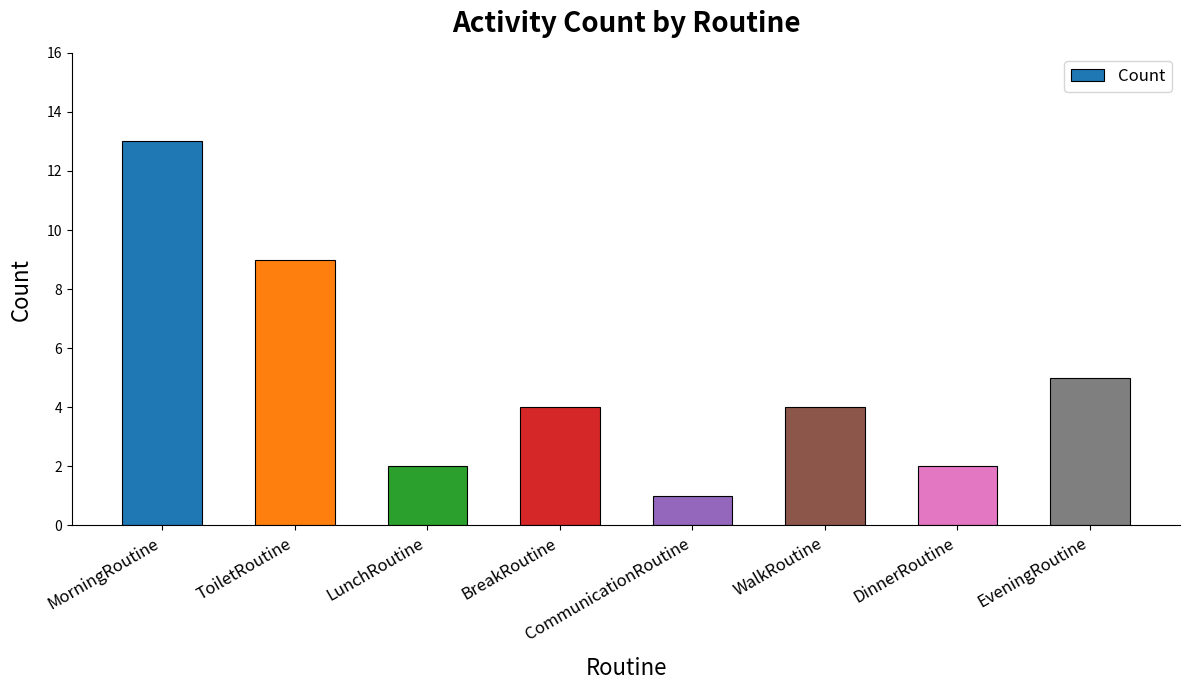

Which has a higher value, DinnerRoutine or ToiletRoutine?

ToiletRoutine